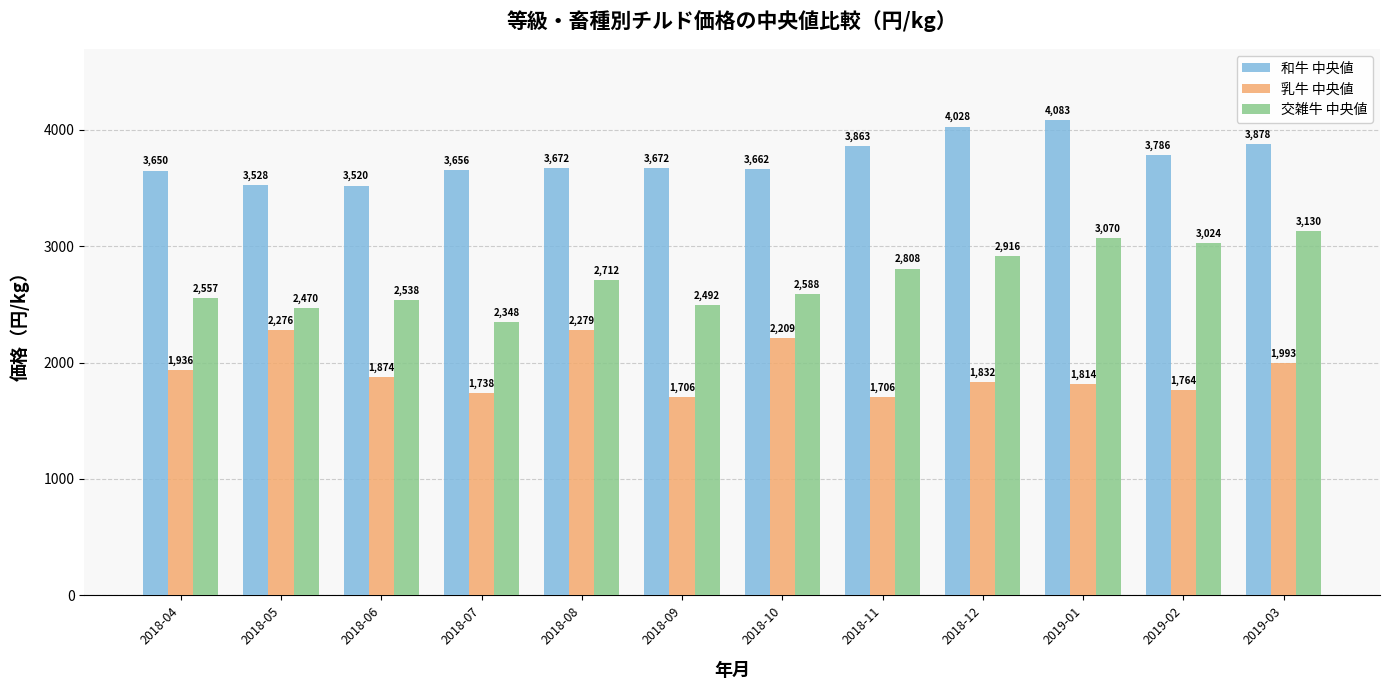

List the series in order of their overall mean, highest first.

和牛 中央値, 交雑牛 中央値, 乳牛 中央値